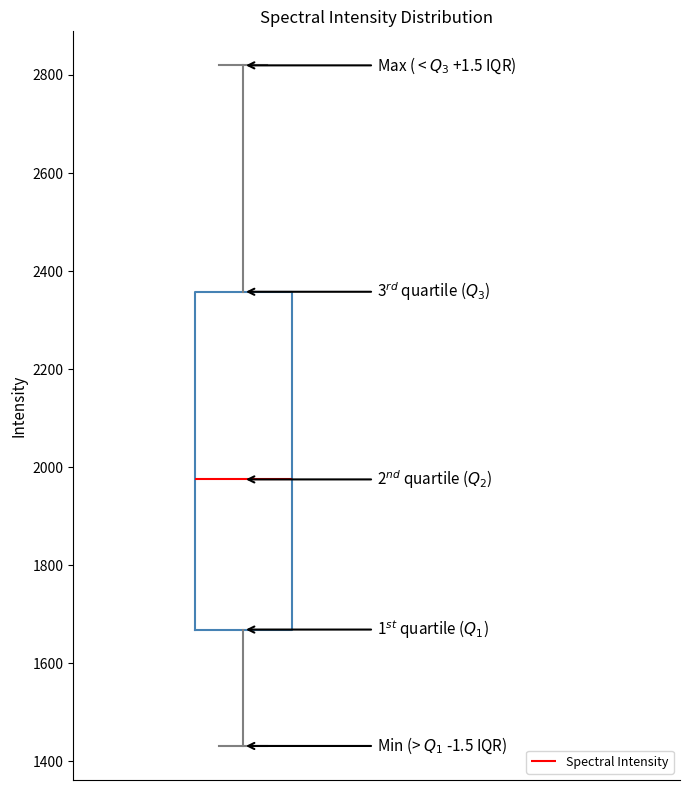

Where is the lower edge of the box on the y-axis? The values are not printed on the chart, so give them approximately, as read against the axis.

1660